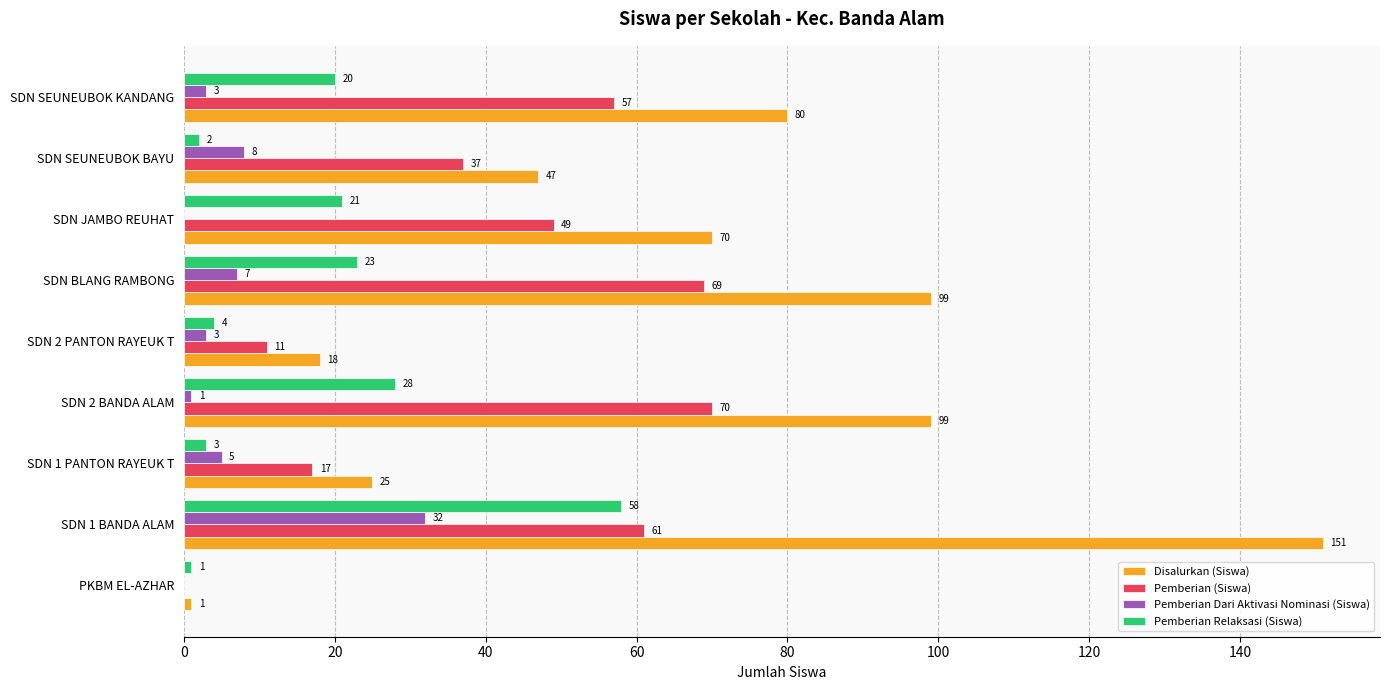

At which category is the sum across all series the highest?

SDN 1 BANDA ALAM